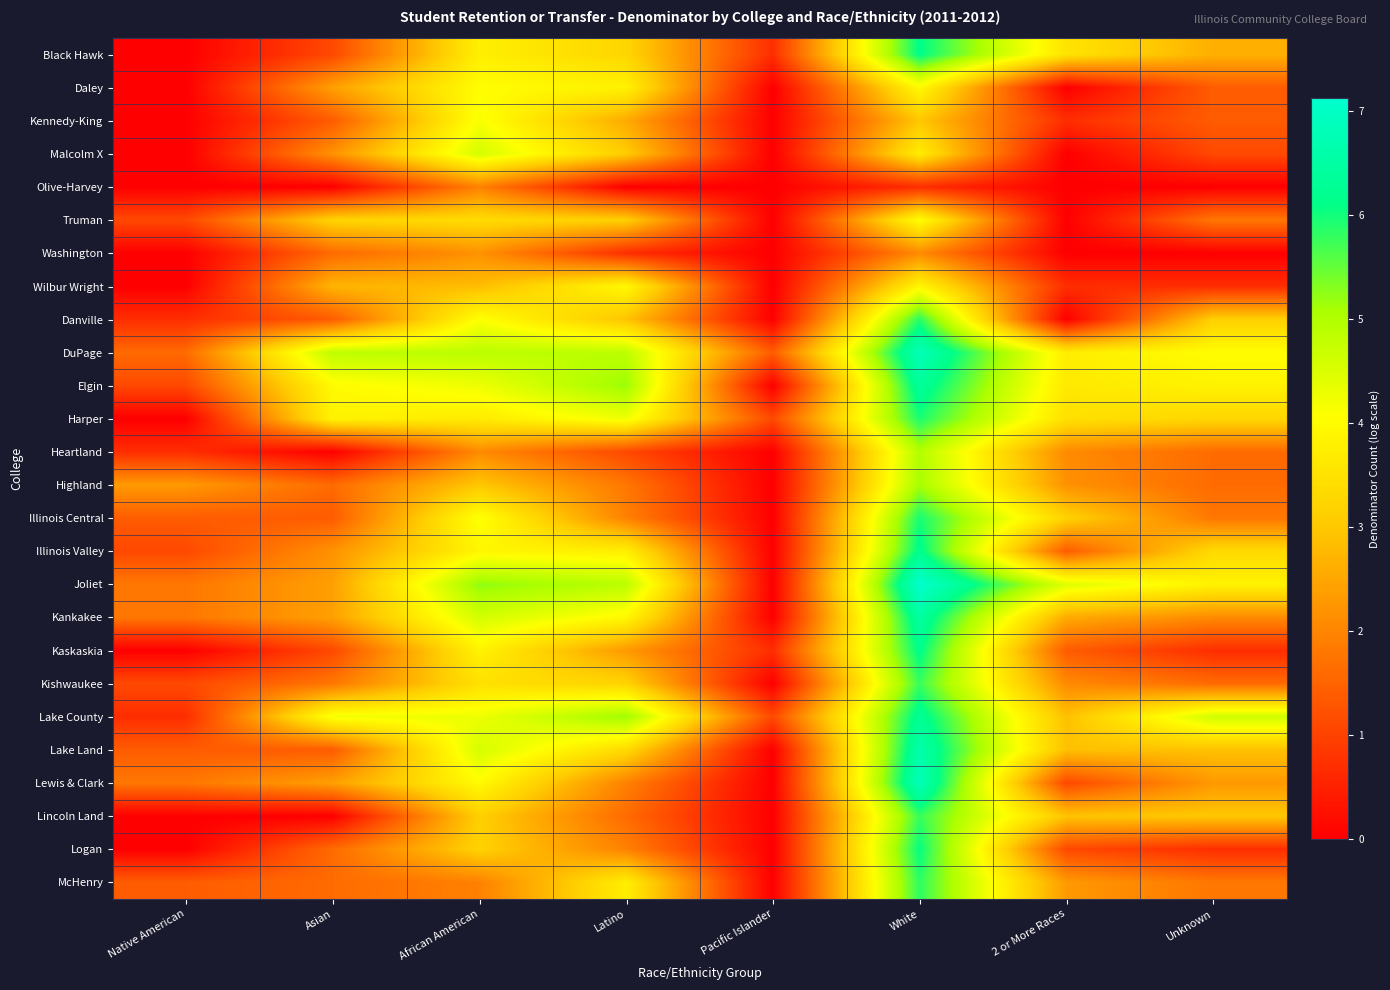

Count the number of categories in the chart.

8